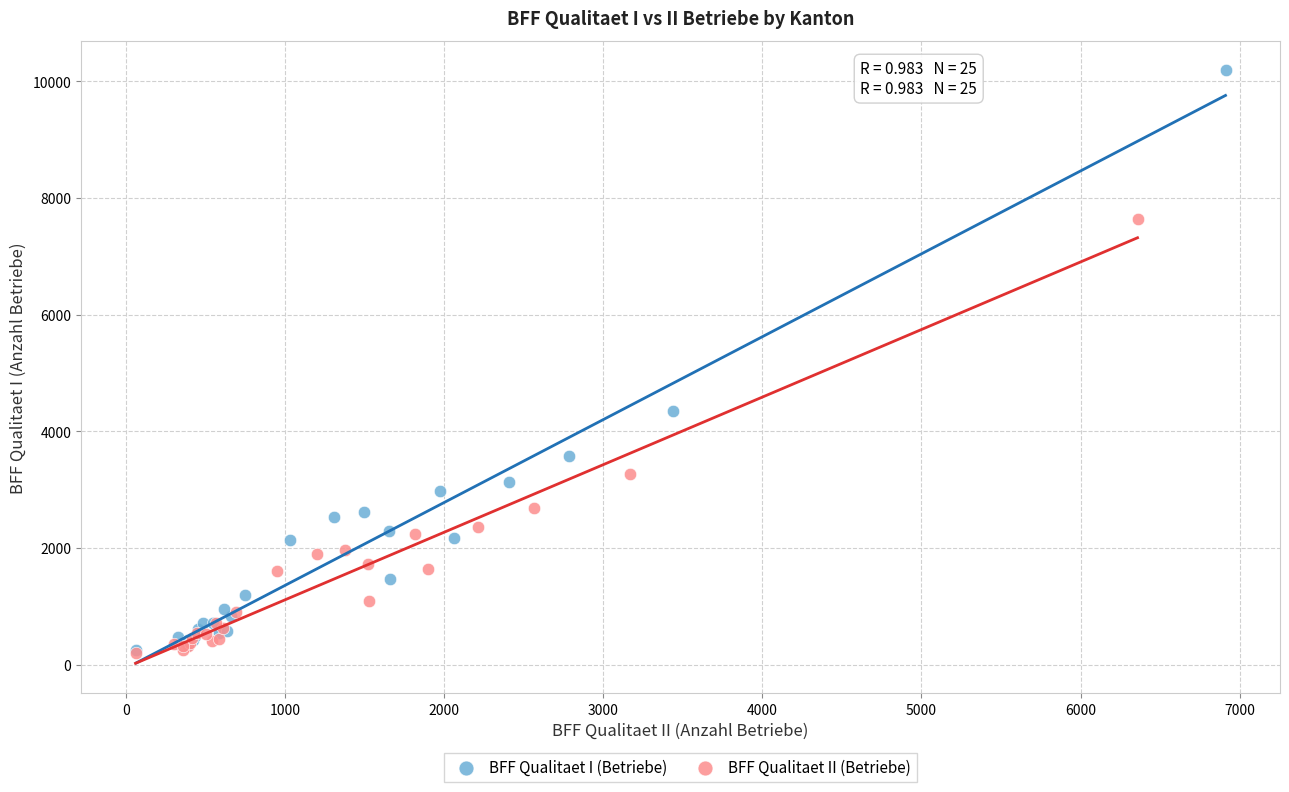

Which series has the widest spread of Y values?

BFF Qualitaet I (Betriebe)